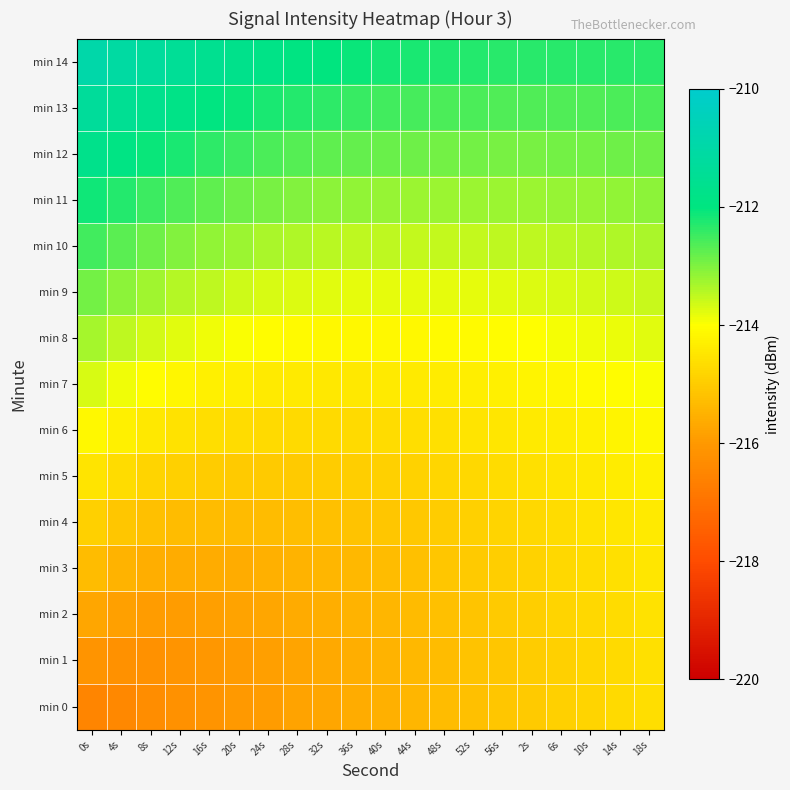

Which series changed the most between 40s and 2s?

min 0